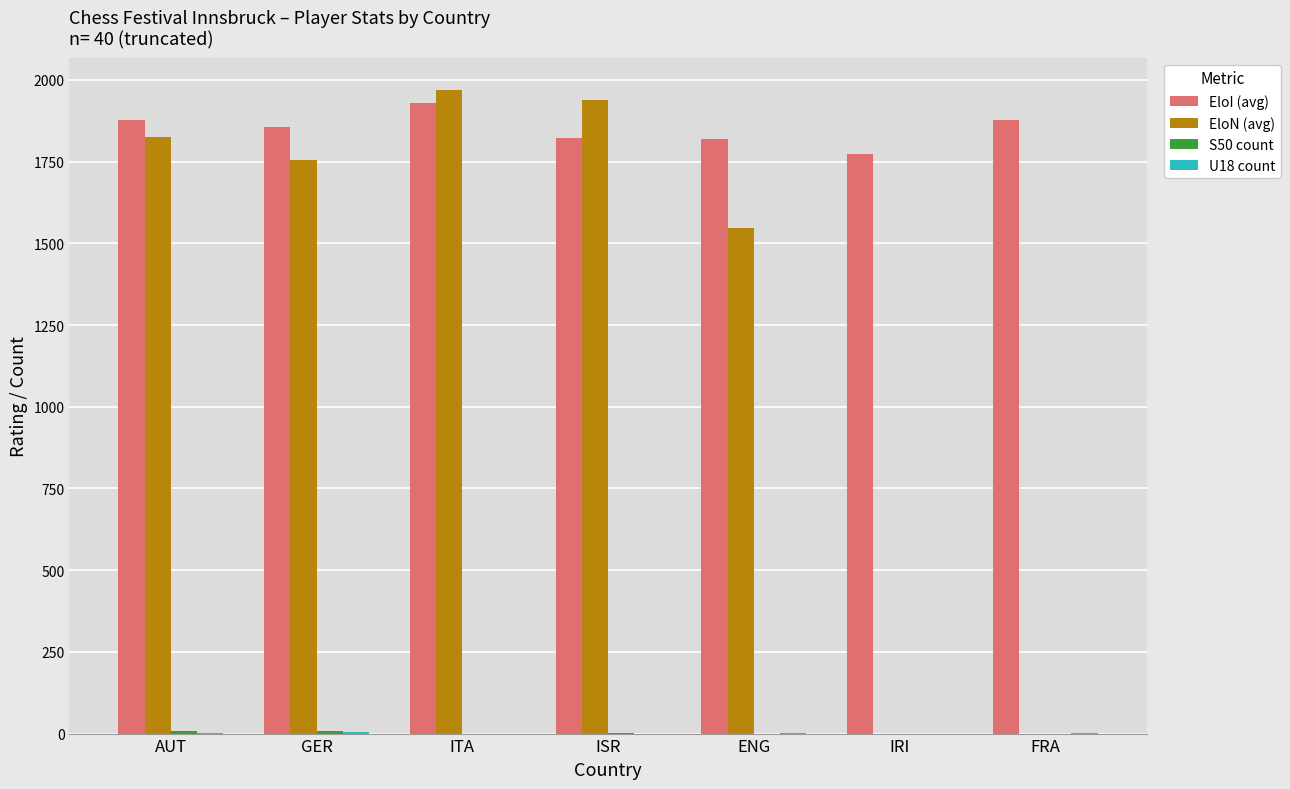

Which label corresponds to the largest value in the chart?

ITA